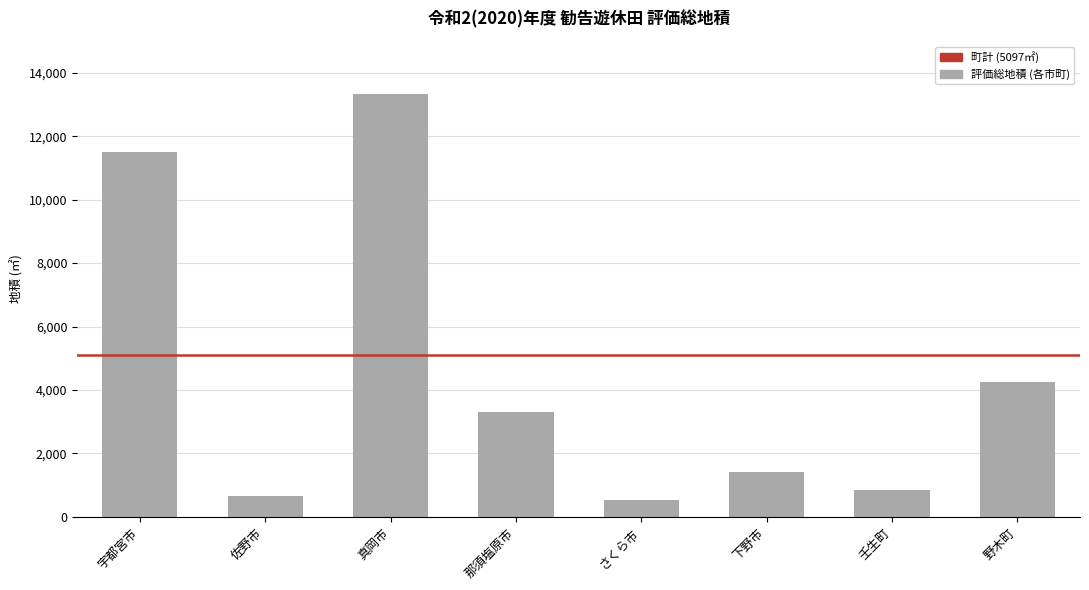

At which label does the data first exceed 3299?

宇都宮市